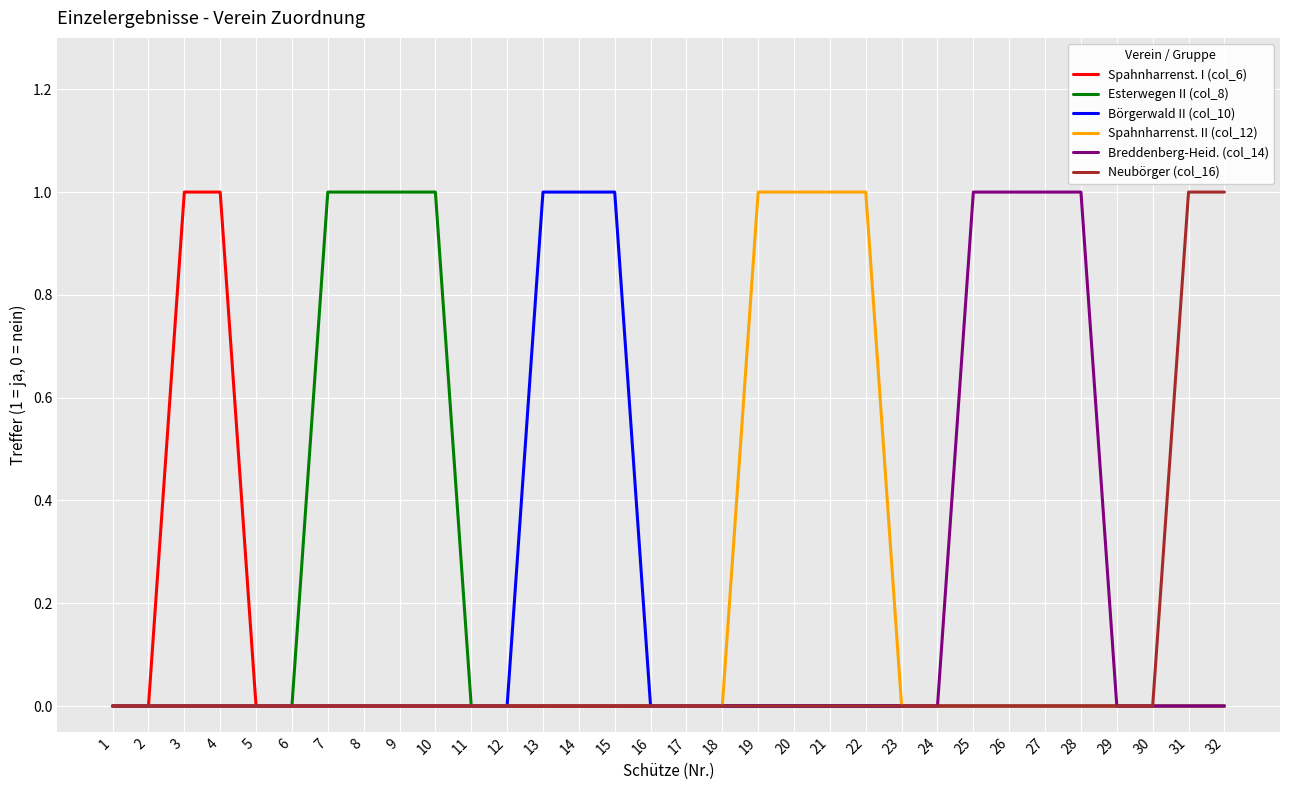

True or false: Esterwegen II (col_8) has a value of 0 at 30.

True